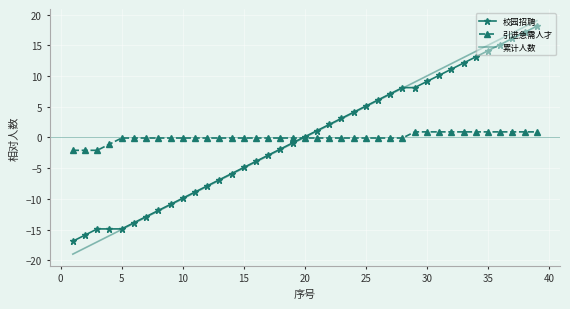

True or false: 累计人数 has more than 2 interior local peaks.

False